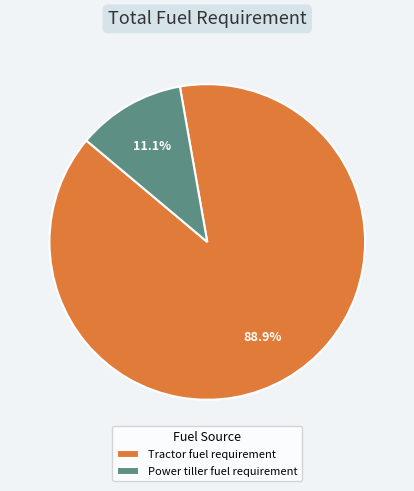

The Tractor fuel requirement slice represents 74% of the pie. True or false?

False